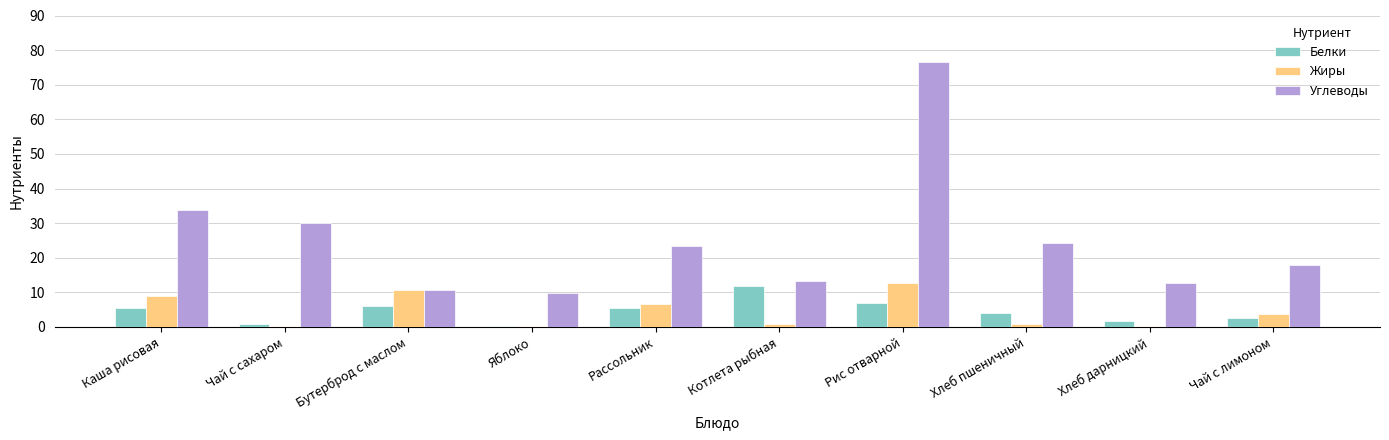

At which category is the sum across all series the highest?

Рис отварной